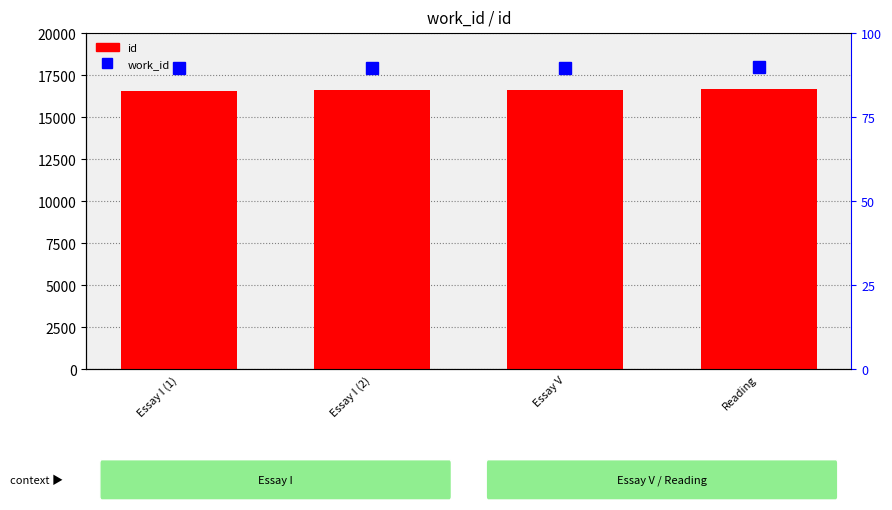

What is the label of the 2nd bar from the right?

Essay V